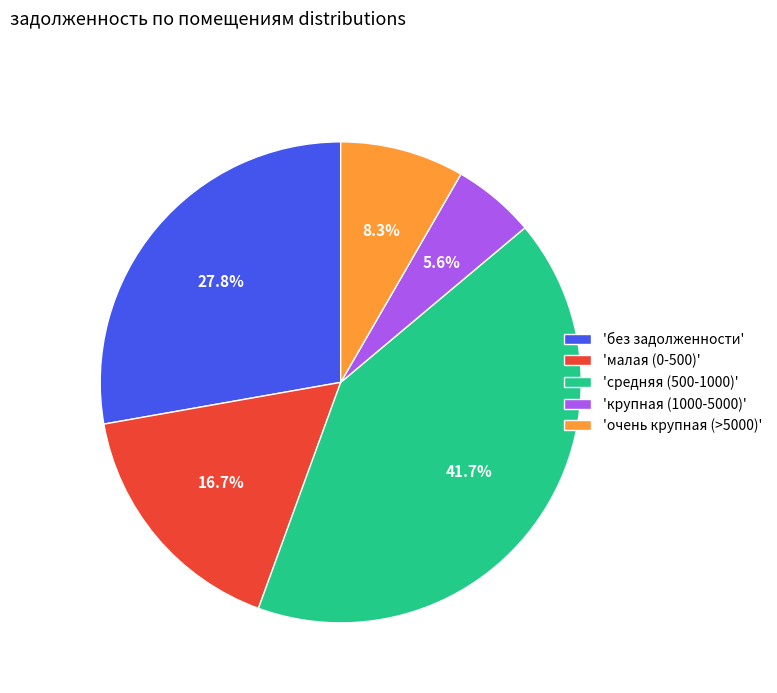

To the nearest percent, what is the average slice percentage?

20%